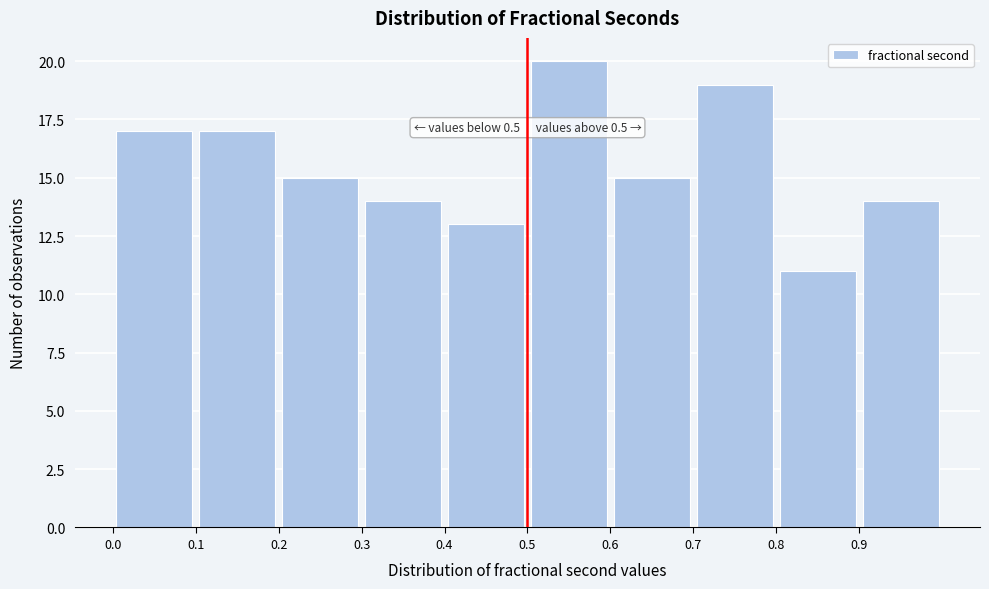

Which range on the x-axis has the tallest bar?

0.5 to 0.6